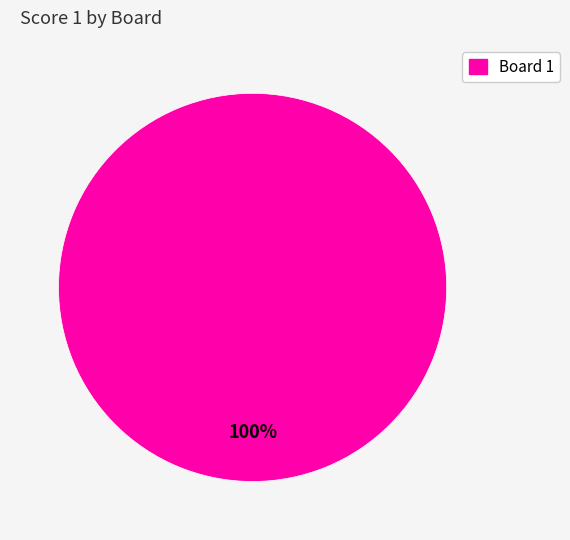

Is there a majority slice in this chart?

Yes